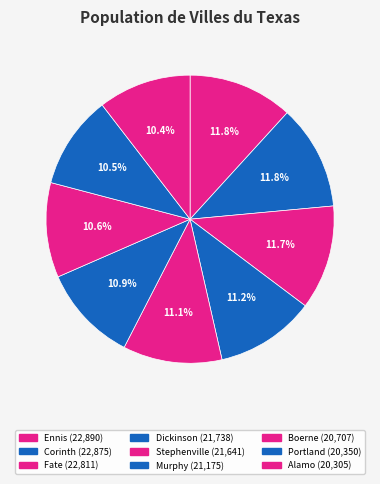

How many segments does this pie chart have?

9